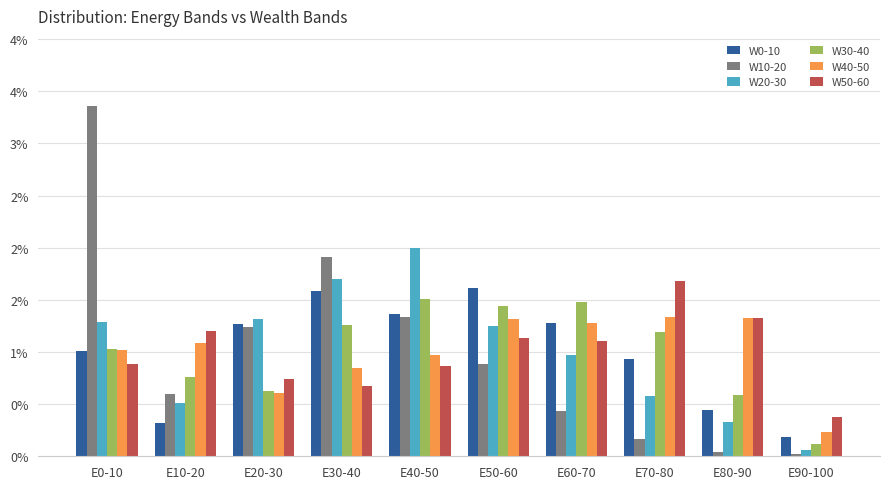

Does the chart contain any negative values?

No